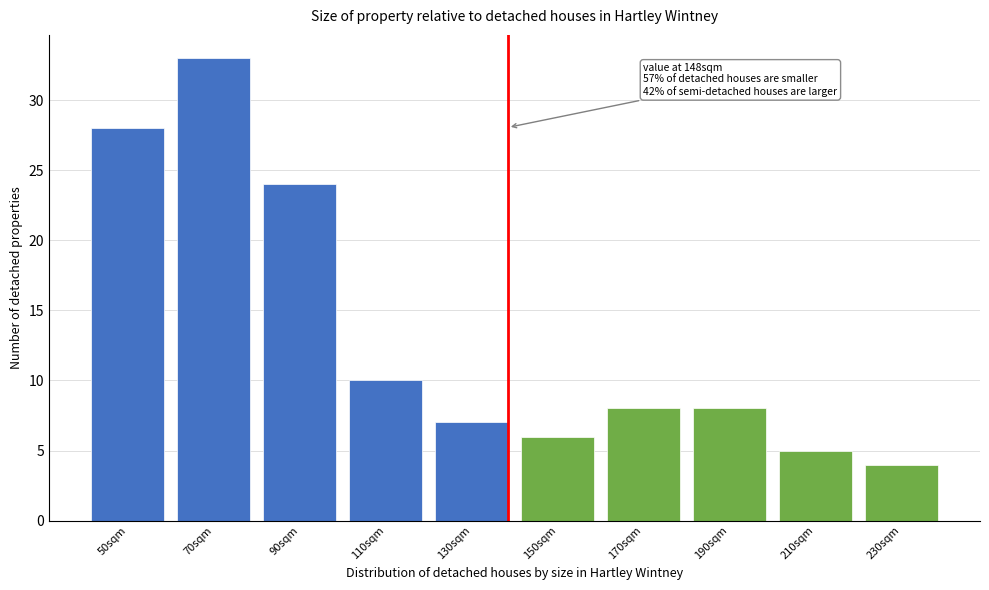

Reading right to left, extract all data points from this chart.

230sqm=4	210sqm=5	190sqm=8	170sqm=8	150sqm=6	130sqm=7	110sqm=10	90sqm=24	70sqm=33	50sqm=28